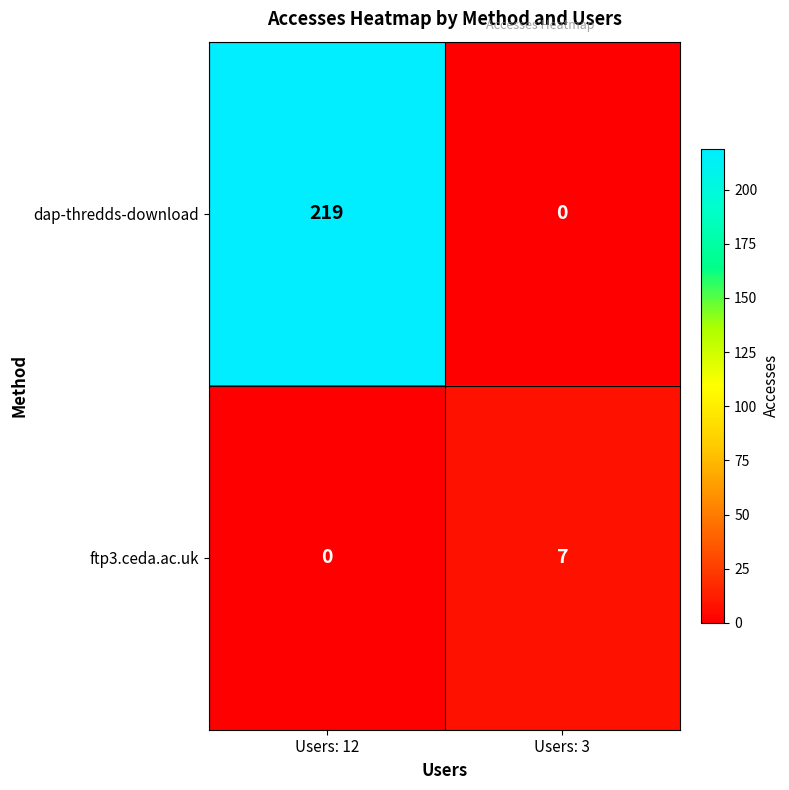

What is the sum of all dap-thredds-download values?

219